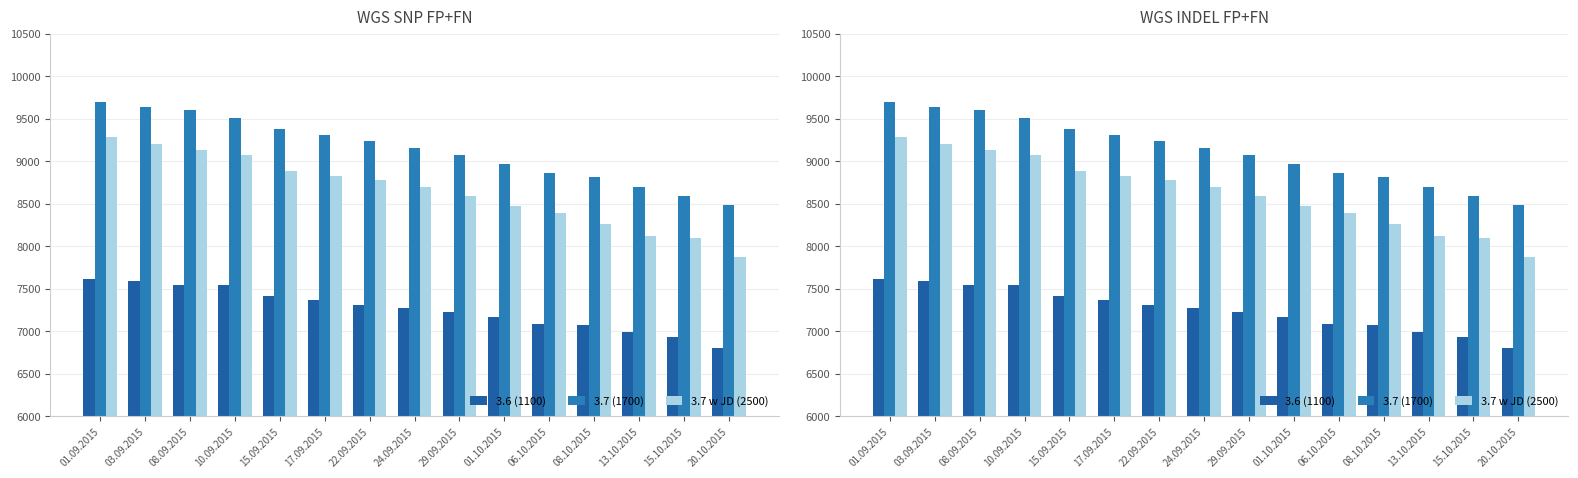

At which label does 3.7 (1700) first exceed 9155?

01.09.2015